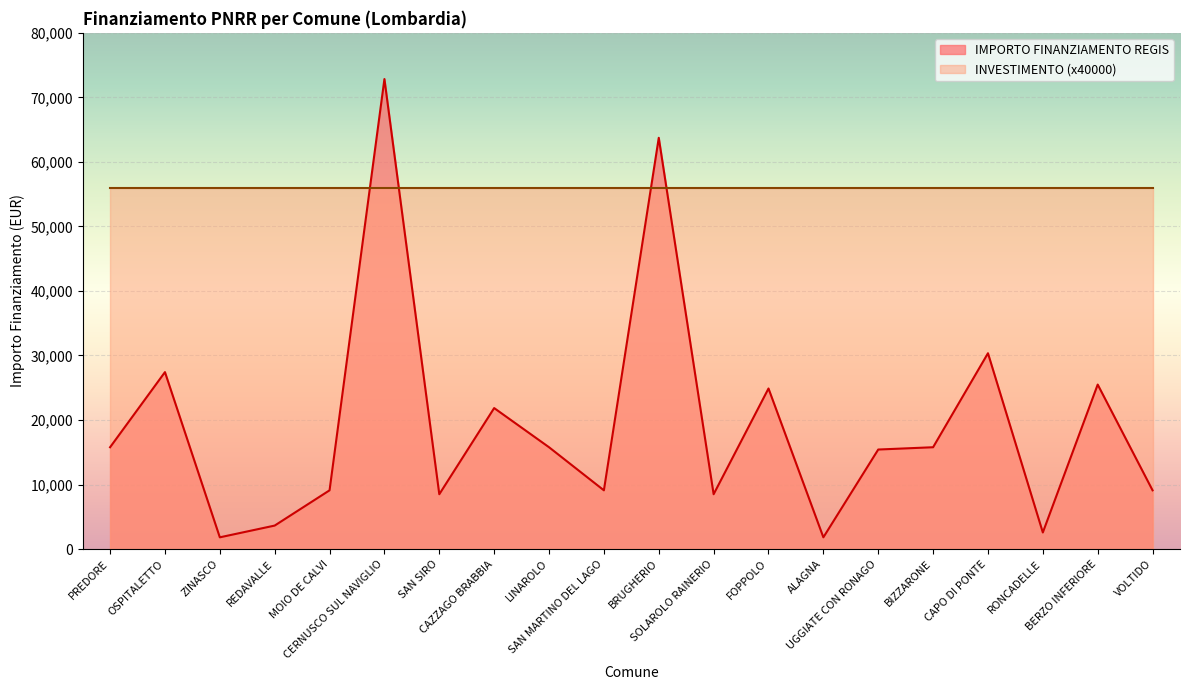

How many interior local valleys (lower than both neighbors) does the data have?

6